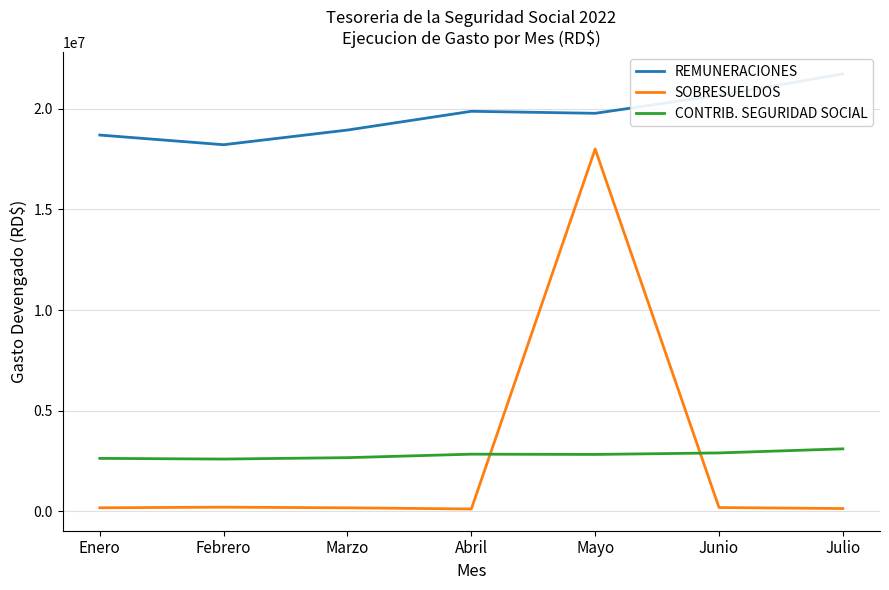

True or false: REMUNERACIONES has more than 1 points higher than both neighbors.

False